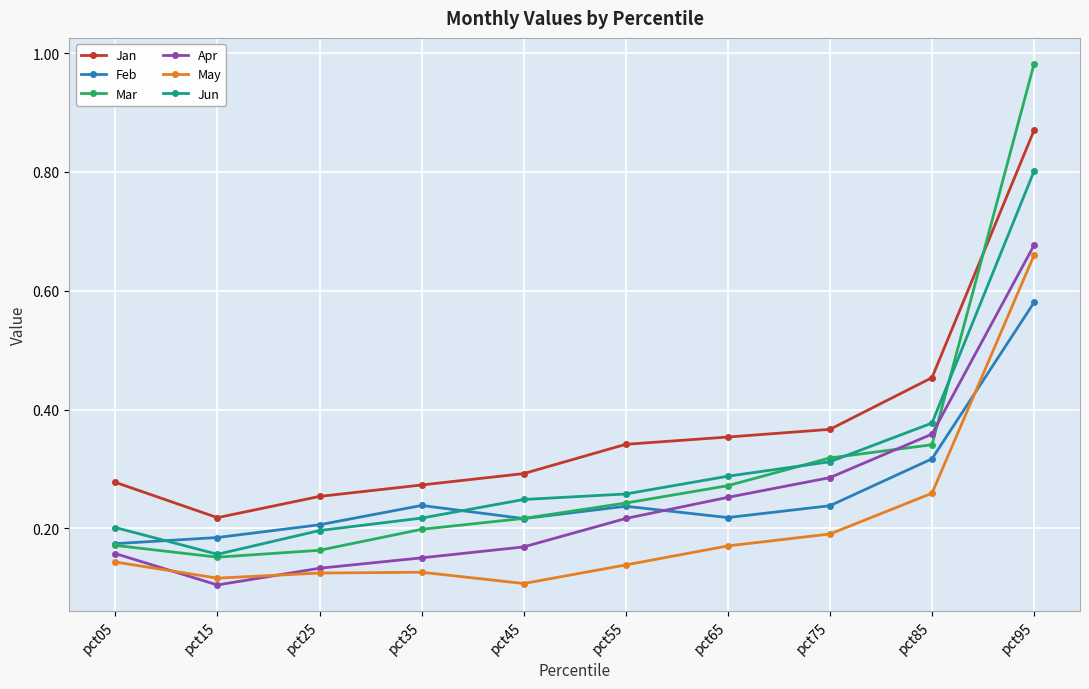

Which series has the largest range (max minus min)?

Mar